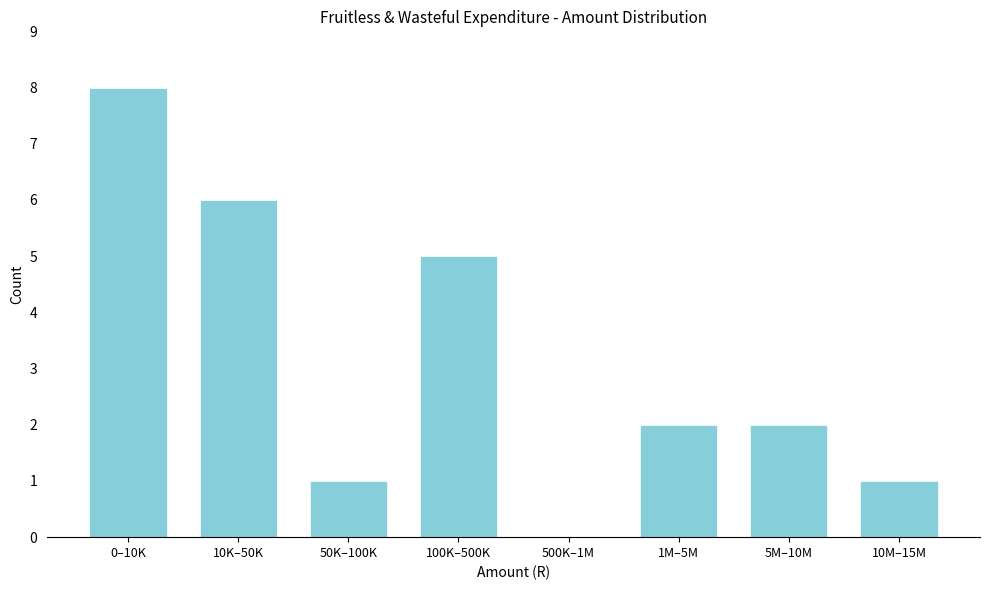

Reading right to left, list all the values displayed in this chart.

10M–15M=1	5M–10M=2	1M–5M=2	500K–1M=0	100K–500K=5	50K–100K=1	10K–50K=6	0–10K=8